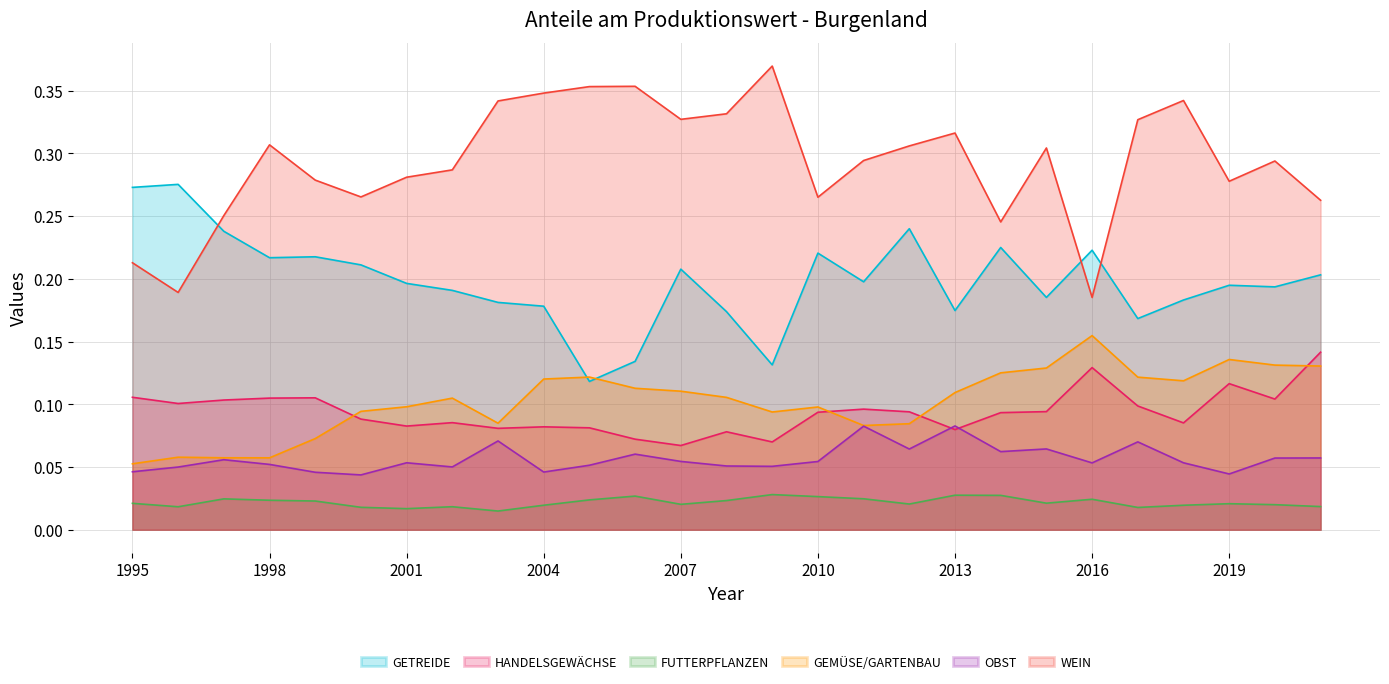

Reading left to right, extract all data points from this chart.

GETREIDE: 1995=0.3	1996=0.3	1997=0.2	1998=0.2	1999=0.2	2000=0.2	2001=0.2	2002=0.2	2003=0.2	2004=0.2	2005=0.1	2006=0.1	2007=0.2	2008=0.2	2009=0.1	2010=0.2	2011=0.2	2012=0.2	2013=0.2	2014=0.2	2015=0.2	2016=0.2	2017=0.2	2018=0.2	2019=0.2	2020=0.2	2021=0.2
HANDELSGEWÄCHSE: 1995=0.1	1996=0.1	1997=0.1	1998=0.1	1999=0.1	2000=0.1	2001=0.1	2002=0.1	2003=0.1	2004=0.1	2005=0.1	2006=0.1	2007=0.1	2008=0.1	2009=0.1	2010=0.1	2011=0.1	2012=0.1	2013=0.1	2014=0.1	2015=0.1	2016=0.1	2017=0.1	2018=0.1	2019=0.1	2020=0.1	2021=0.1
FUTTERPFLANZEN: 1995=0.0	1996=0.0	1997=0.0	1998=0.0	1999=0.0	2000=0.0	2001=0.0	2002=0.0	2003=0.0	2004=0.0	2005=0.0	2006=0.0	2007=0.0	2008=0.0	2009=0.0	2010=0.0	2011=0.0	2012=0.0	2013=0.0	2014=0.0	2015=0.0	2016=0.0	2017=0.0	2018=0.0	2019=0.0	2020=0.0	2021=0.0
GEMÜSE/GARTENBAU: 1995=0.1	1996=0.1	1997=0.1	1998=0.1	1999=0.1	2000=0.1	2001=0.1	2002=0.1	2003=0.1	2004=0.1	2005=0.1	2006=0.1	2007=0.1	2008=0.1	2009=0.1	2010=0.1	2011=0.1	2012=0.1	2013=0.1	2014=0.1	2015=0.1	2016=0.2	2017=0.1	2018=0.1	2019=0.1	2020=0.1	2021=0.1
OBST: 1995=0.0	1996=0.0	1997=0.1	1998=0.1	1999=0.0	2000=0.0	2001=0.1	2002=0.1	2003=0.1	2004=0.0	2005=0.1	2006=0.1	2007=0.1	2008=0.1	2009=0.1	2010=0.1	2011=0.1	2012=0.1	2013=0.1	2014=0.1	2015=0.1	2016=0.1	2017=0.1	2018=0.1	2019=0.0	2020=0.1	2021=0.1
WEIN: 1995=0.2	1996=0.2	1997=0.3	1998=0.3	1999=0.3	2000=0.3	2001=0.3	2002=0.3	2003=0.3	2004=0.3	2005=0.4	2006=0.4	2007=0.3	2008=0.3	2009=0.4	2010=0.3	2011=0.3	2012=0.3	2013=0.3	2014=0.2	2015=0.3	2016=0.2	2017=0.3	2018=0.3	2019=0.3	2020=0.3	2021=0.3